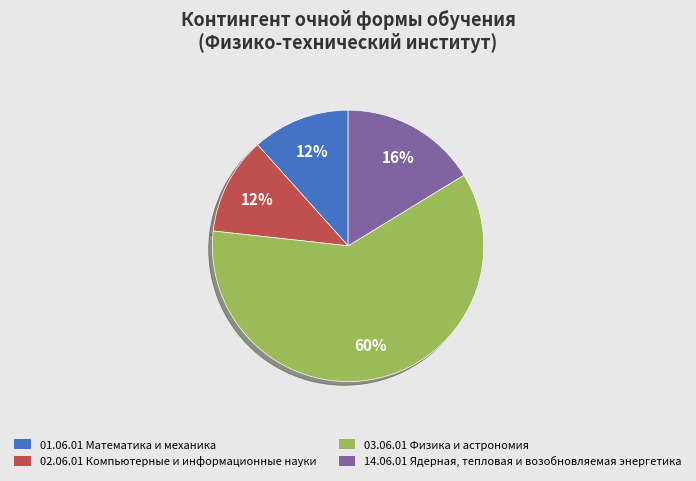

Which has a higher value, 01.06.01 Математика и механика or 14.06.01 Ядерная, тепловая и возобновляемая энергетика?

14.06.01 Ядерная, тепловая и возобновляемая энергетика